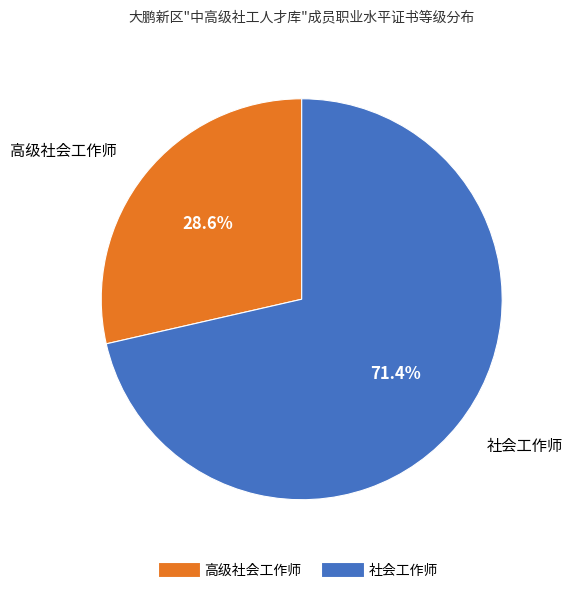

What percentage do 高级社会工作师 and 社会工作师 together represent?

100.0%